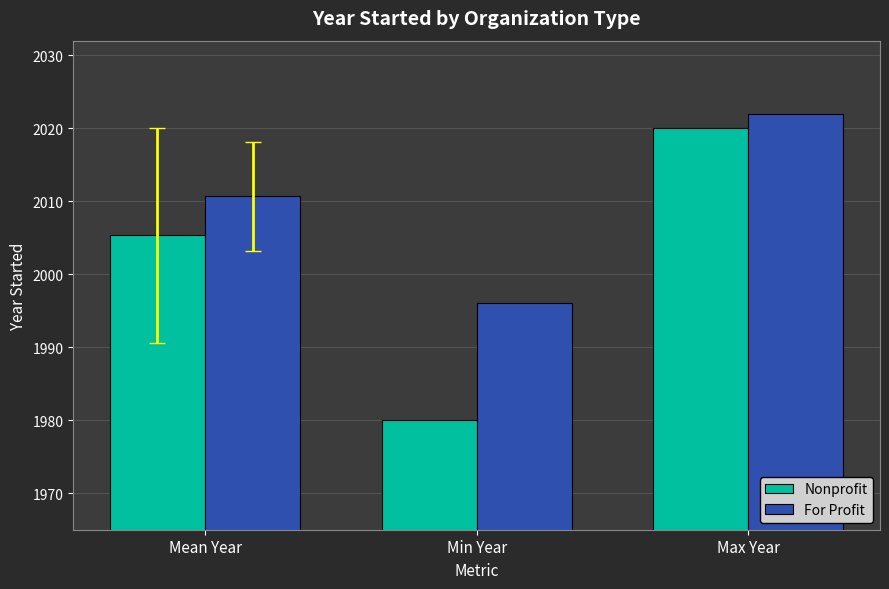

What is the minimum value for For Profit?

1996.0